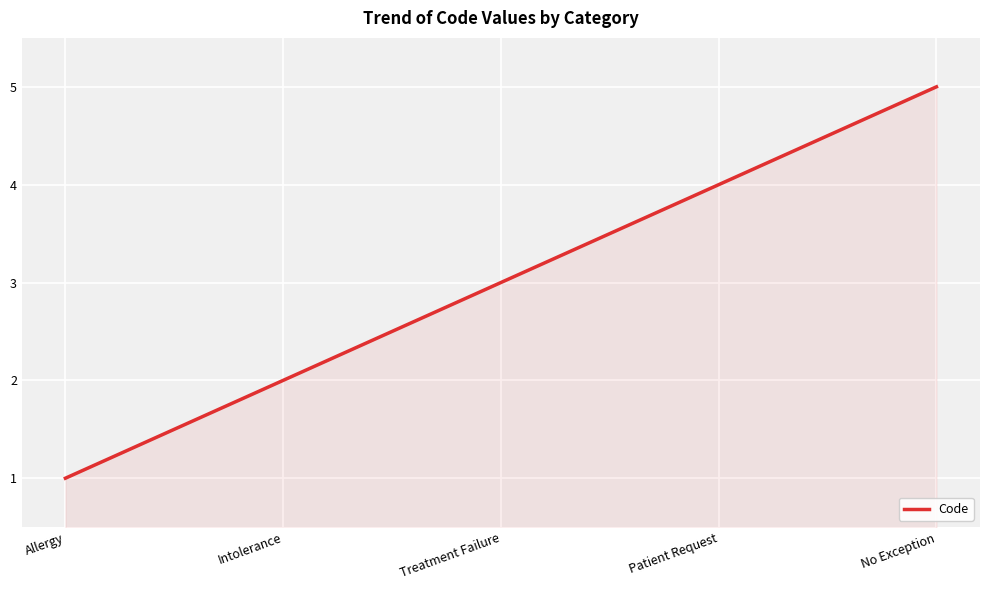

What is the ratio of the value at Allergy to the value at Treatment Failure?

0.3